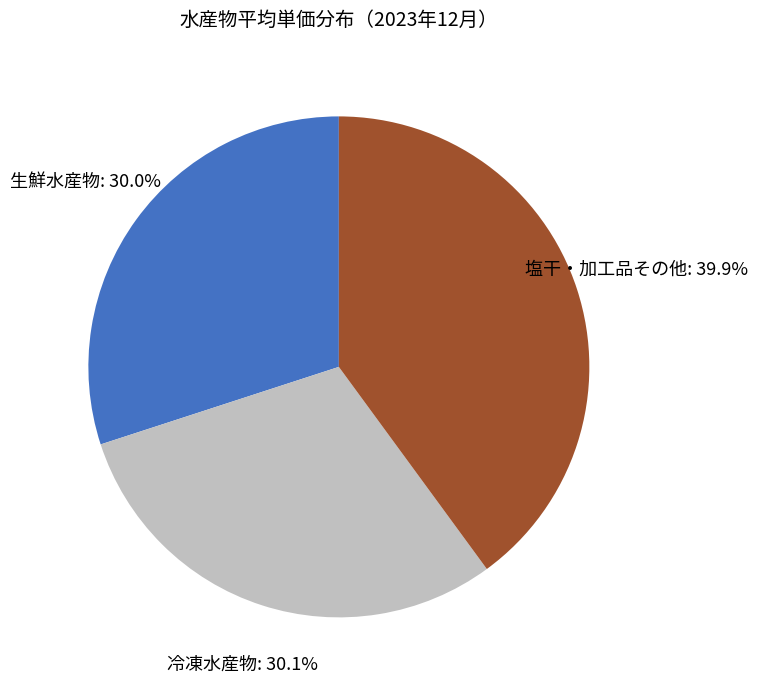

Is there any slice that represents more than half of the pie?

No